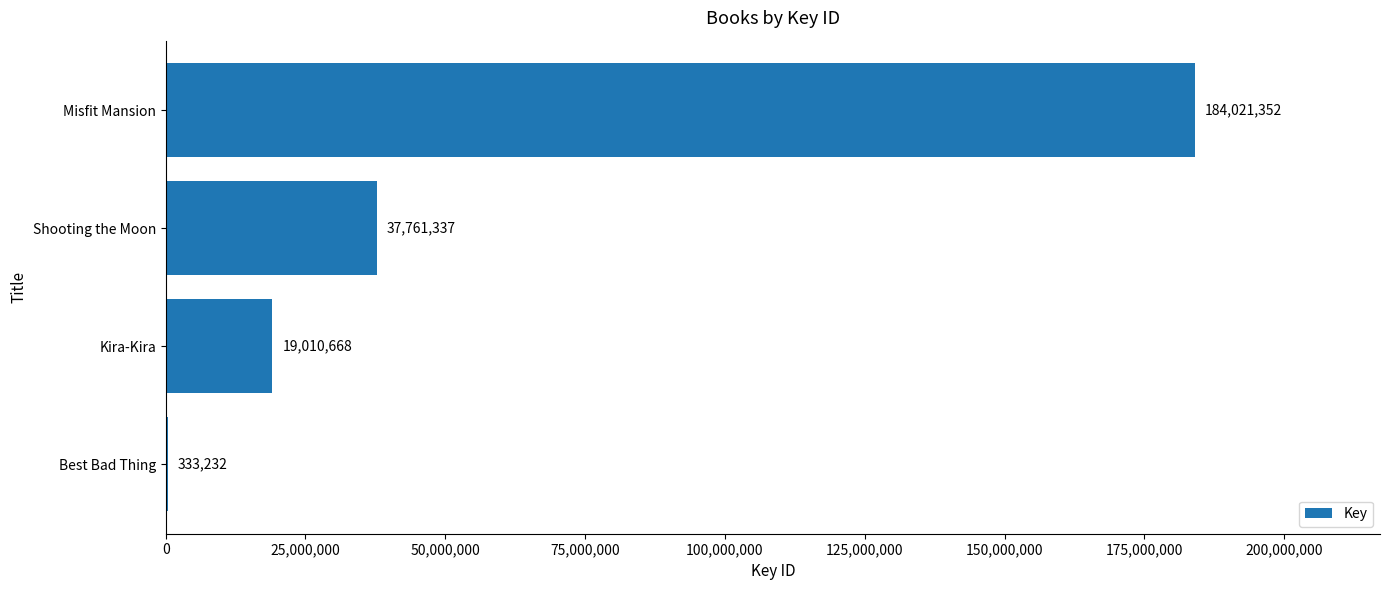

Reading bottom to top, what are all the values shown in this chart?

Best Bad Thing=333232	Kira-Kira=19010668	Shooting the Moon=37761337	Misfit Mansion=184021352